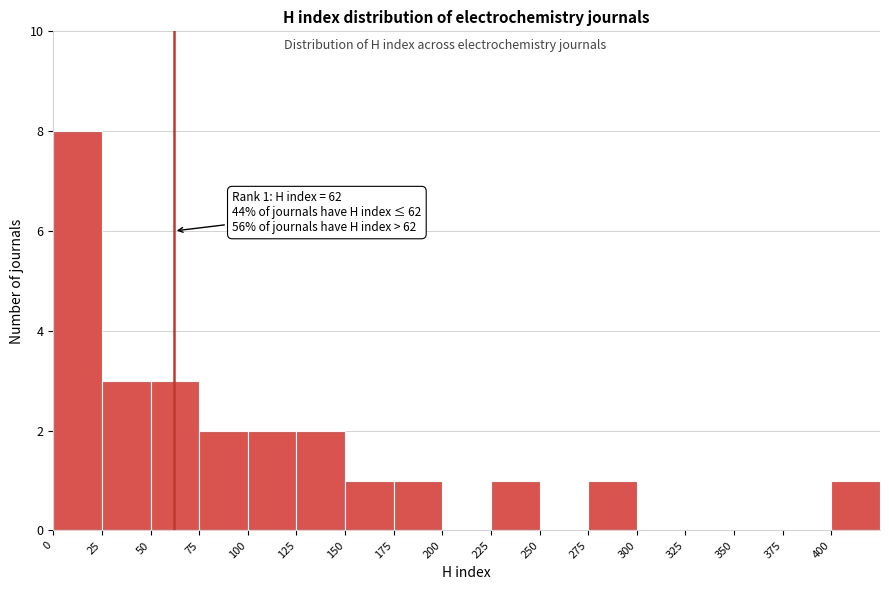

Over which range of the x-axis is the bar tallest?

0 to 25